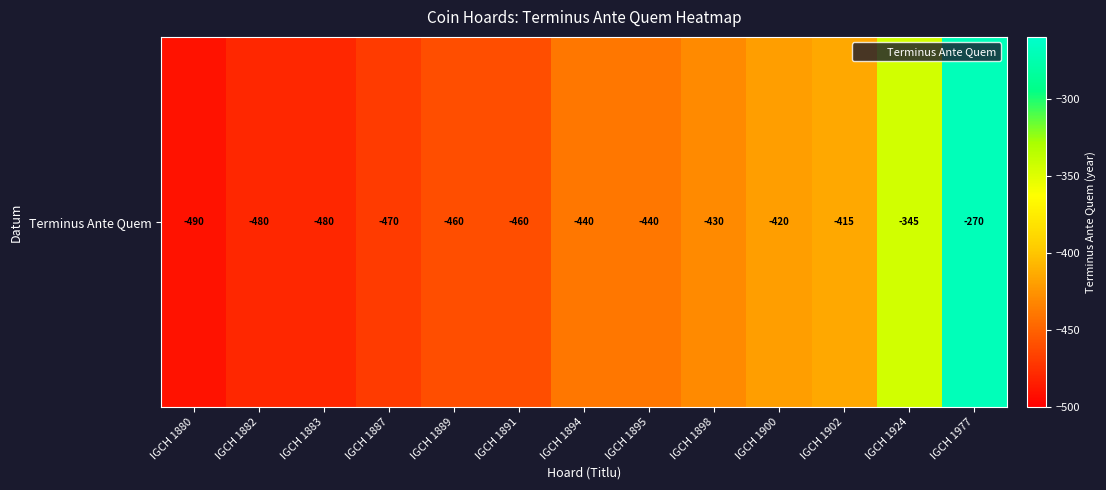

Reading left to right, transcribe all the data shown in this chart.

-490	-480	-480	-470	-460	-460	-440	-440	-430	-420	-415	-345	-270